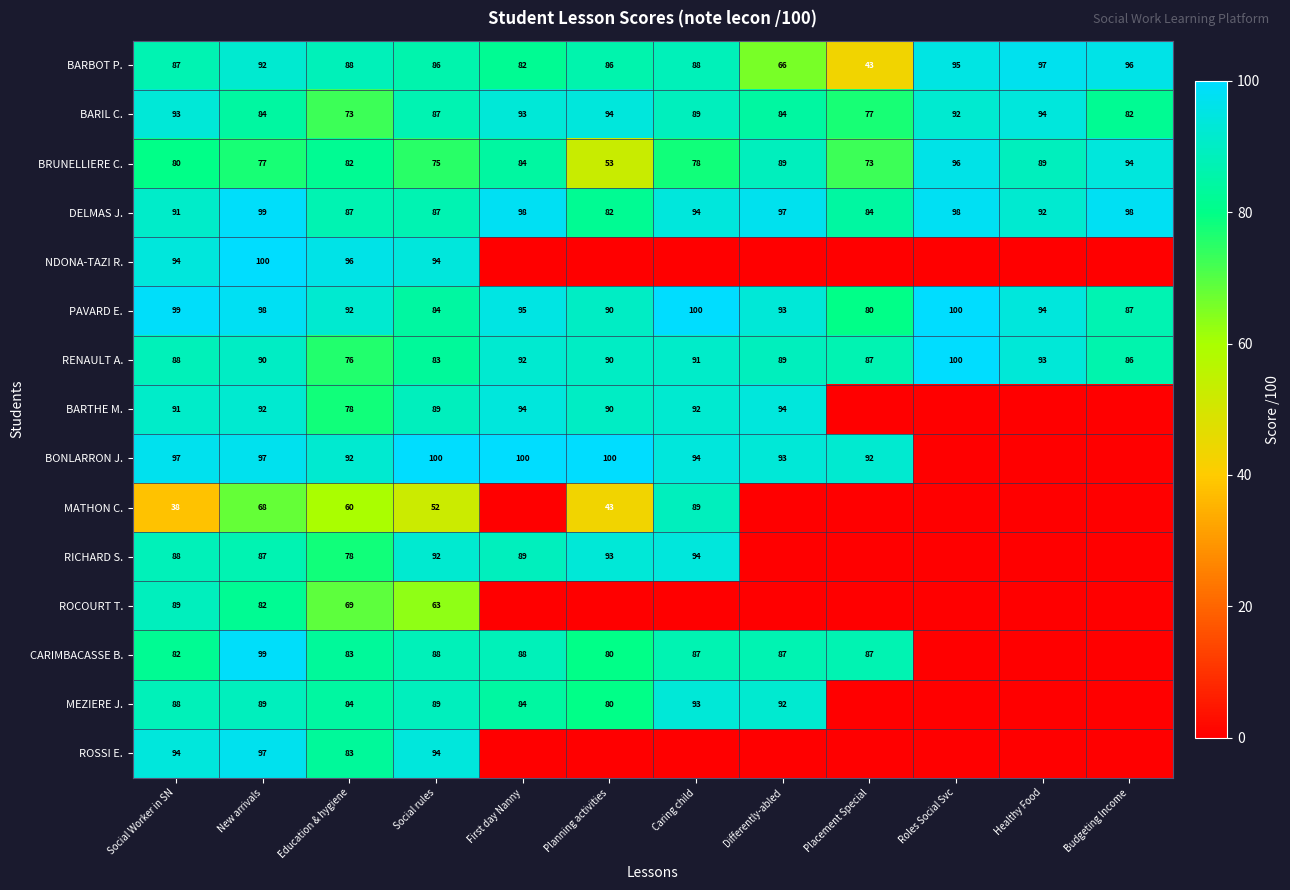

What is the difference between the BARIL C. values at Education & hygiene and Budgeting Income?

9